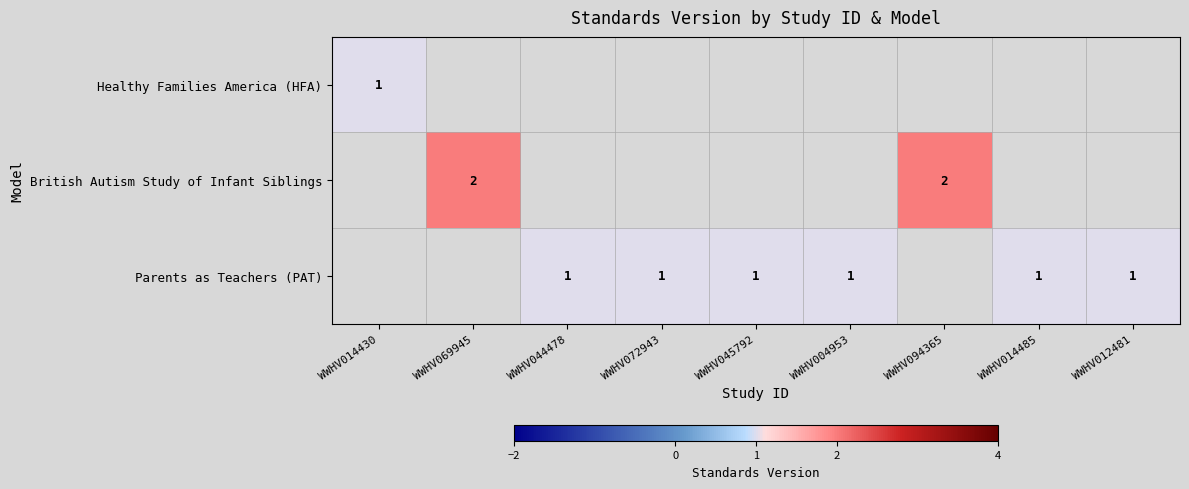

Rank the categories by row_1 value from lowest to highest.

WWHV014430, WWHV069945, WWHV044478, WWHV072943, WWHV045792, WWHV004953, WWHV094365, WWHV014485, WWHV012481